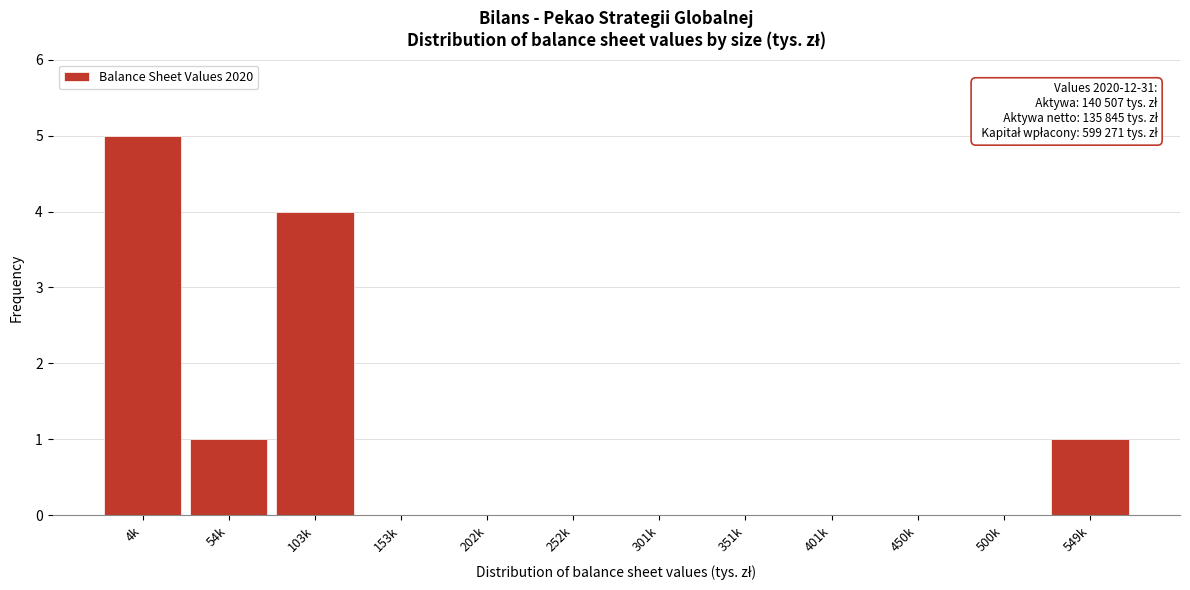

Reading left to right, list all the values displayed in this chart.

4k=5	54k=1	103k=4	153k=0	202k=0	252k=0	301k=0	351k=0	401k=0	450k=0	500k=0	549k=1